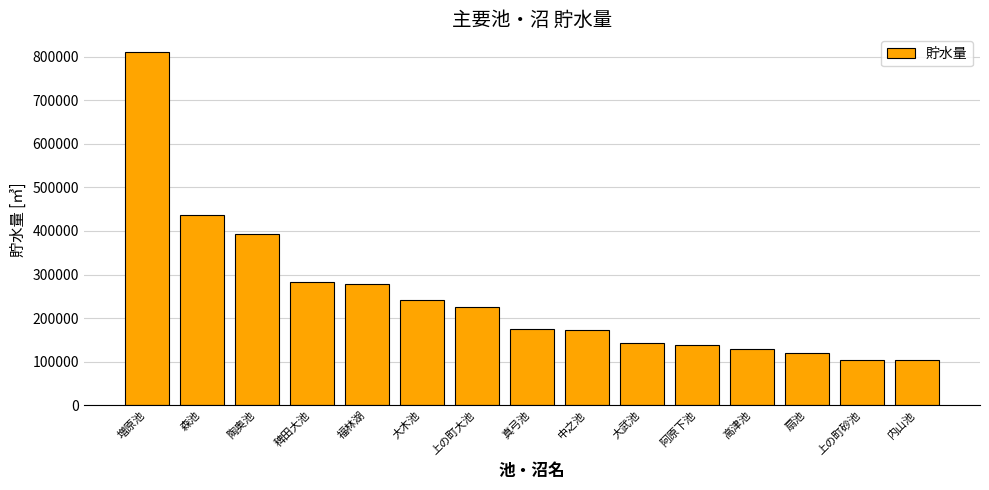

True or false: the data shows 174800 at 真弓池.

True